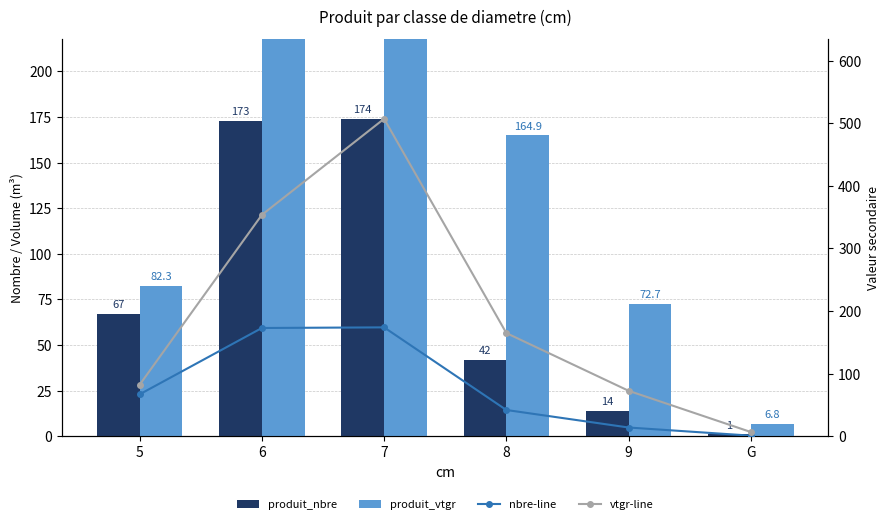

What is the label of the 5th bar from the right?

6